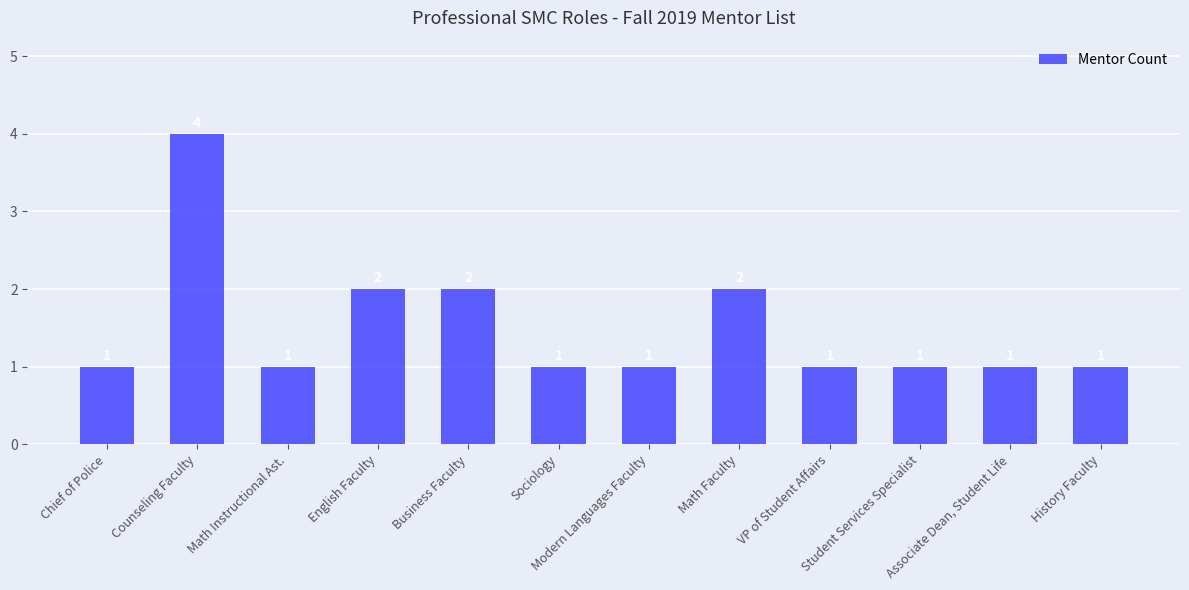

Reading right to left, what are all the values shown in this chart?

History Faculty=1	Associate Dean, Student Life=1	Student Services Specialist=1	VP of Student Affairs=1	Math Faculty=2	Modern Languages Faculty=1	Sociology=1	Business Faculty=2	English Faculty=2	Math Instructional Ast.=1	Counseling Faculty=4	Chief of Police=1